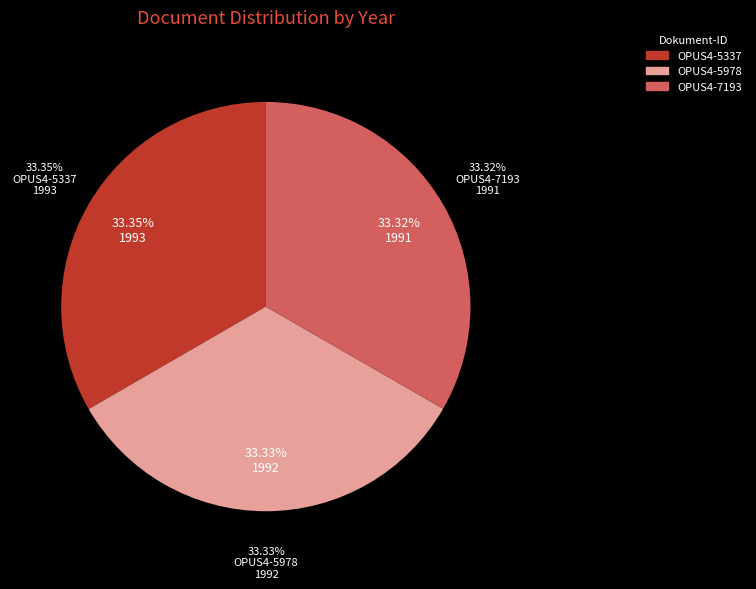

Approximately how many times larger is the value at OPUS4-7193 compared to OPUS4-5337?

1.0